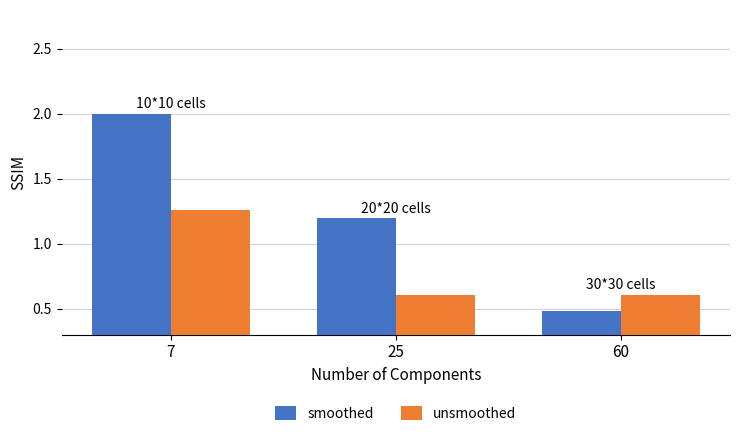

What is the sum of the smoothed values at 7 and 25?

3.2